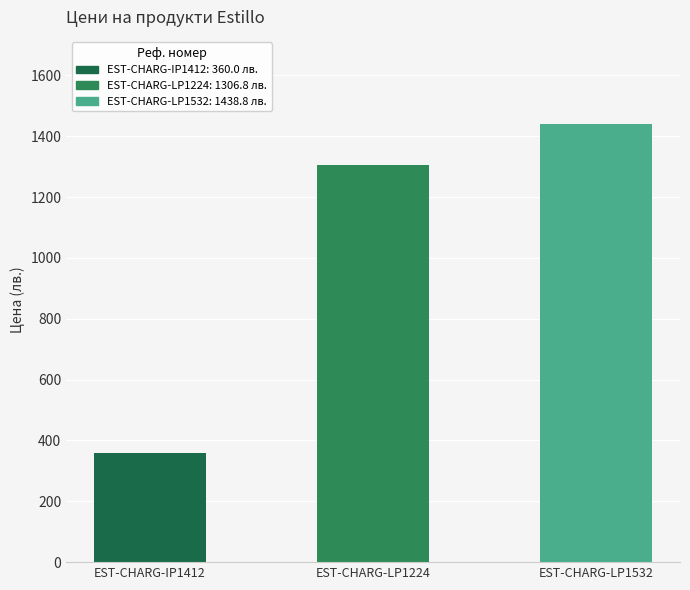

Rank the categories by value from lowest to highest.

EST-CHARG-IP1412, EST-CHARG-LP1224, EST-CHARG-LP1532